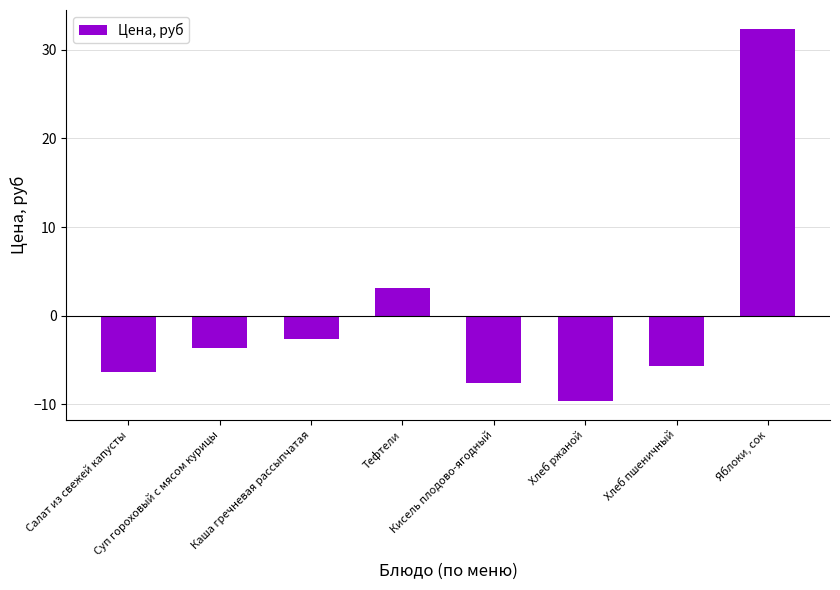

List the labels in order of value, smallest first.

Хлеб ржаной, Кисель плодово-ягодный, Салат из свежей капусты, Хлеб пшеничный, Суп гороховый с мясом курицы, Каша гречневая рассыпчатая, Тефтели, Яблоки, сок